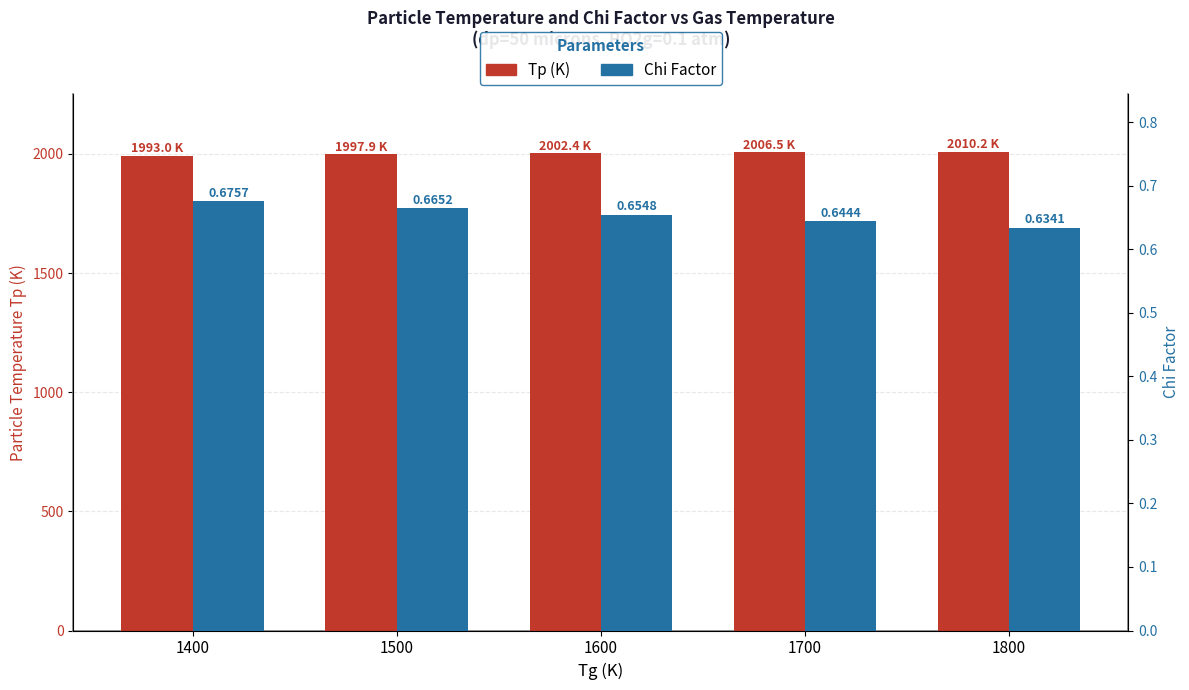

Which category has the highest value in the Tp (K) series?

1800